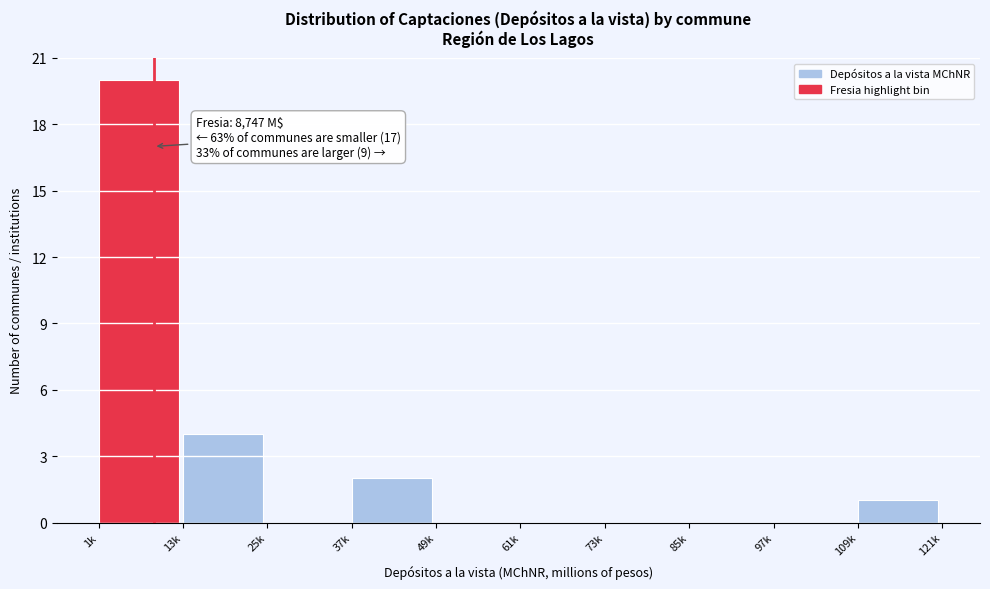

Reading right to left, what are all the values shown in this chart?

109k=1	97k=0	85k=0	73k=0	61k=0	49k=0	37k=2	25k=0	13k=4	1k=20